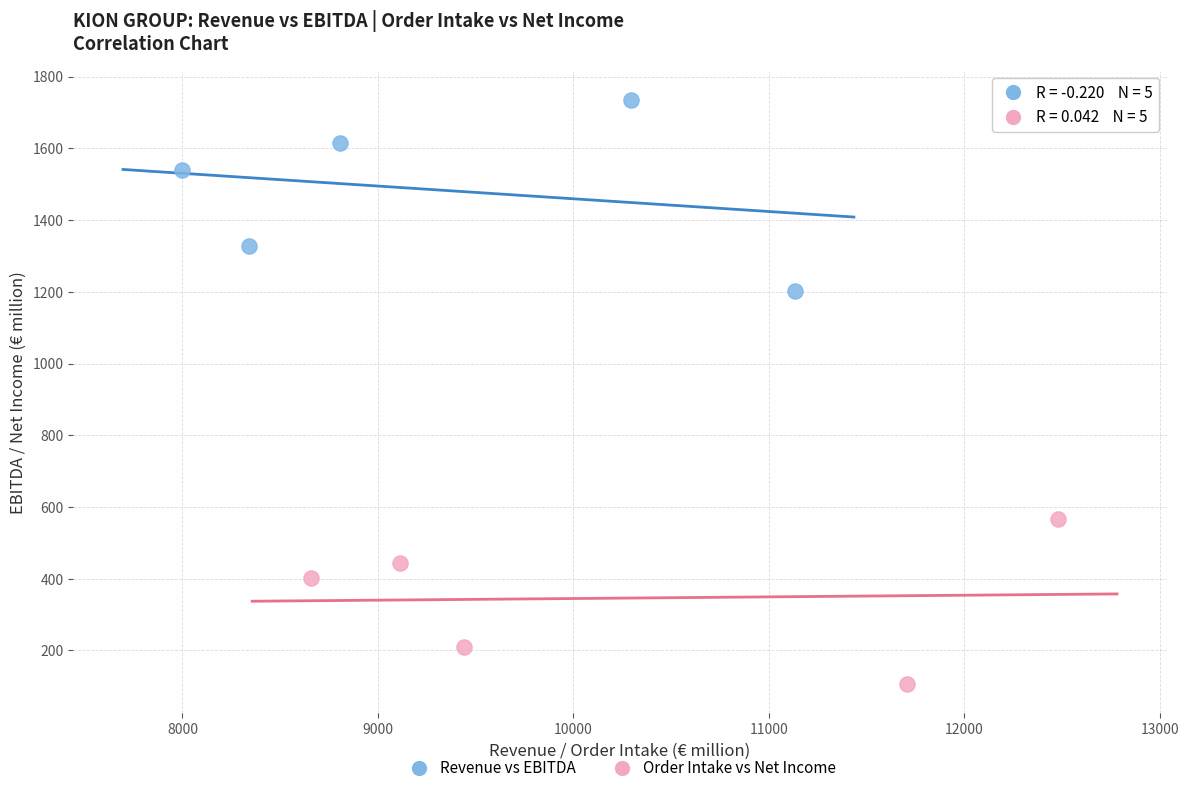

What are all the series names shown in the legend?

Revenue vs EBITDA, Order Intake vs Net Income